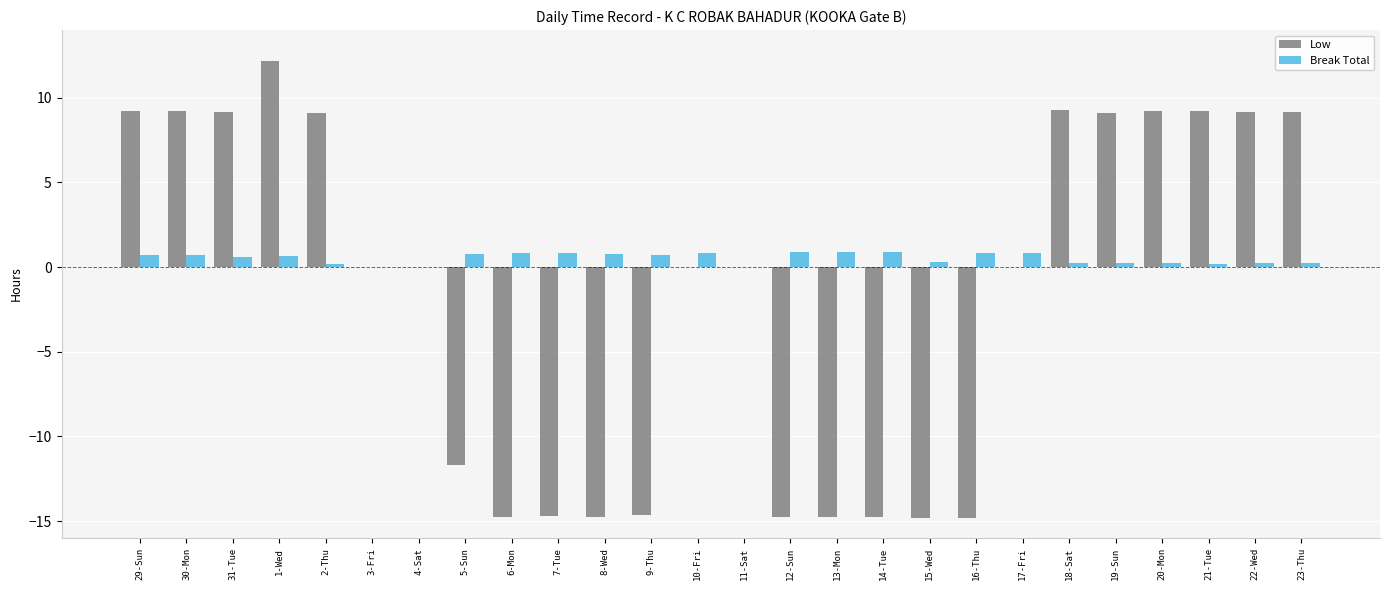

What is the maximum value for Break Total?

0.9